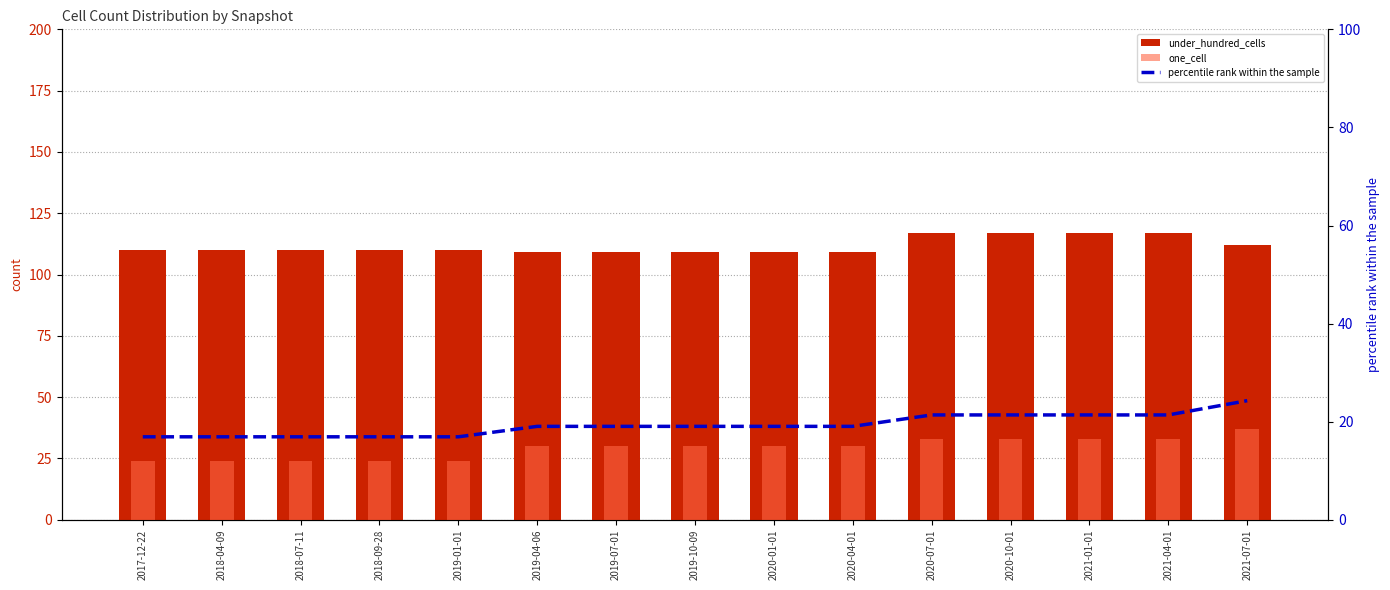

What is the spread (max minus min) of values at 2021-01-01?

95.6